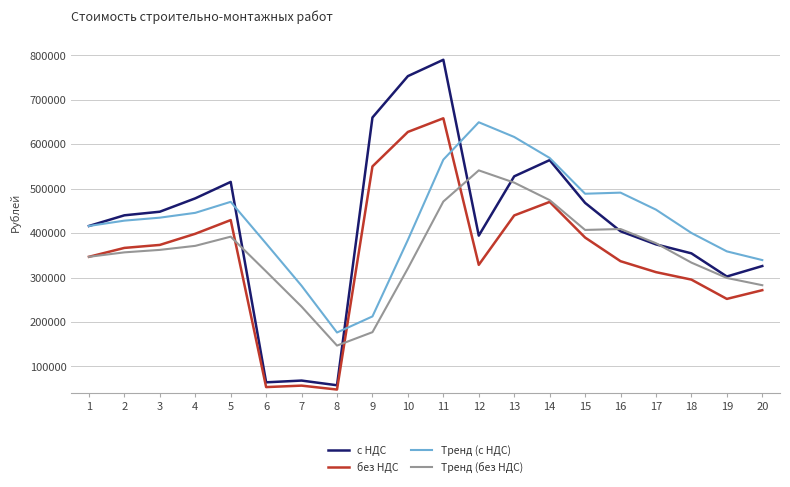

Rank the series at 7 from highest to lowest value.

Тренд (с НДС), Тренд (без НДС), с НДС, без НДС